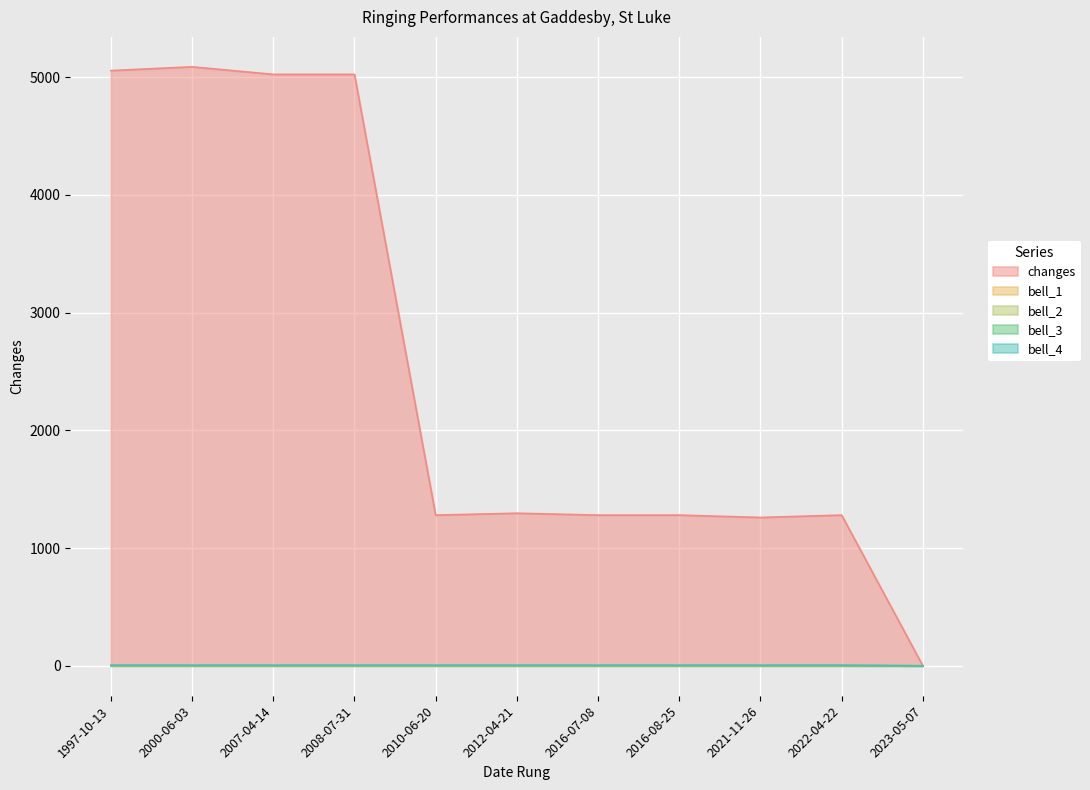

How many lines are shown in the chart?

5